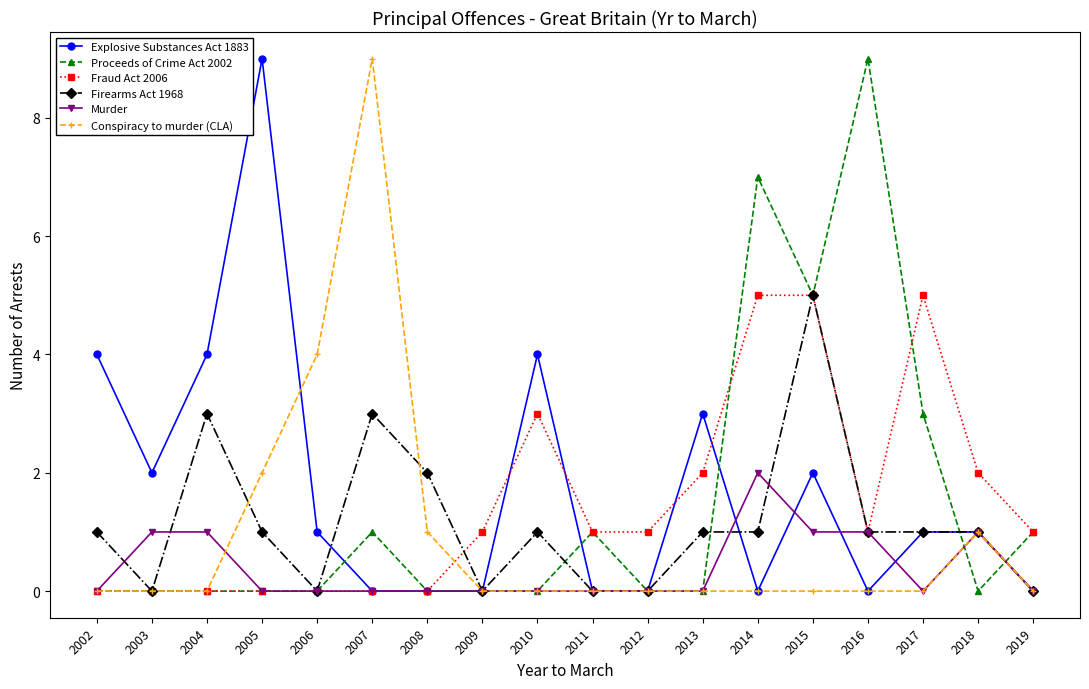

At how many categories does at least one series exceed 8?

3